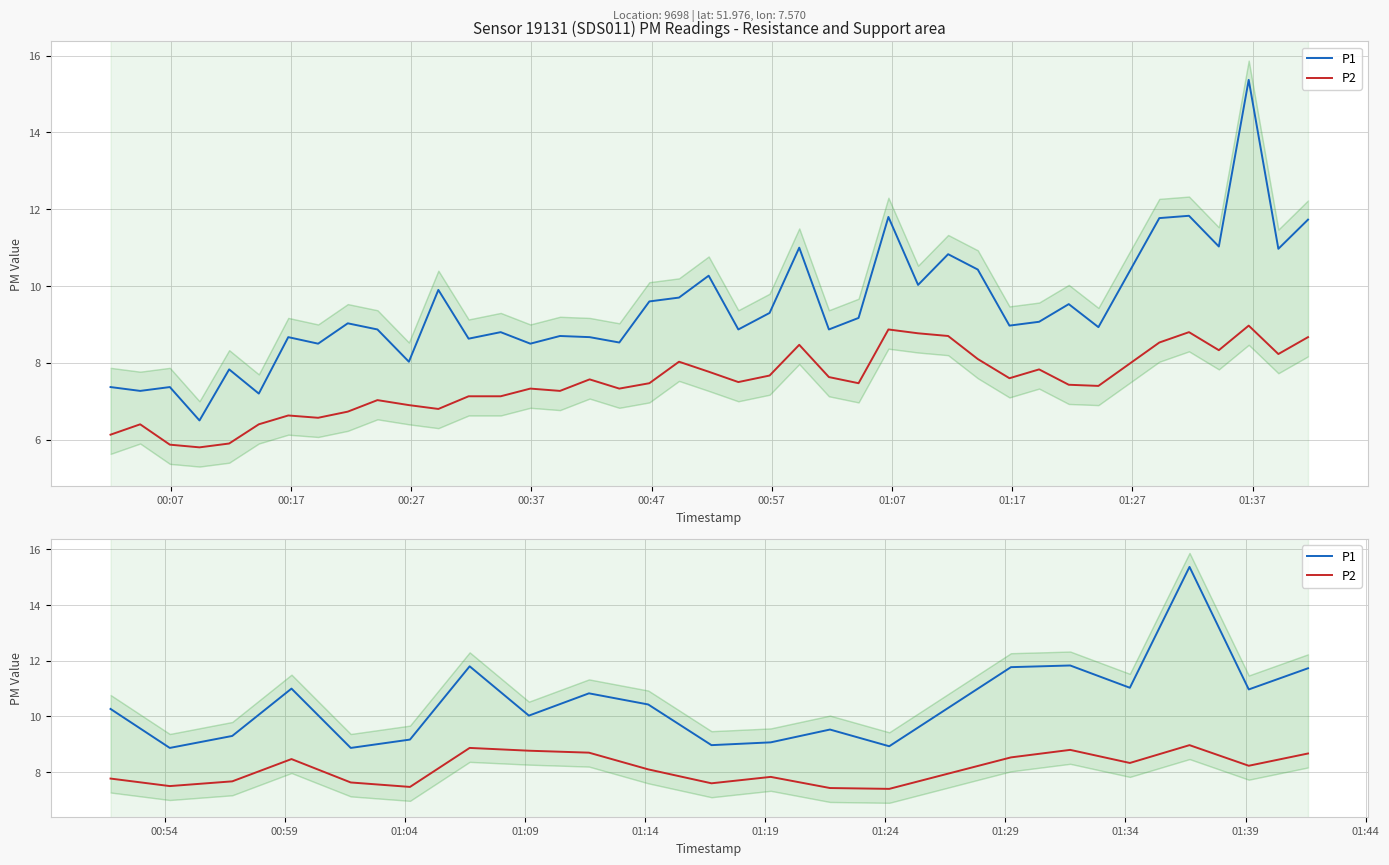

What are all the series names shown in the legend?

P1, P2